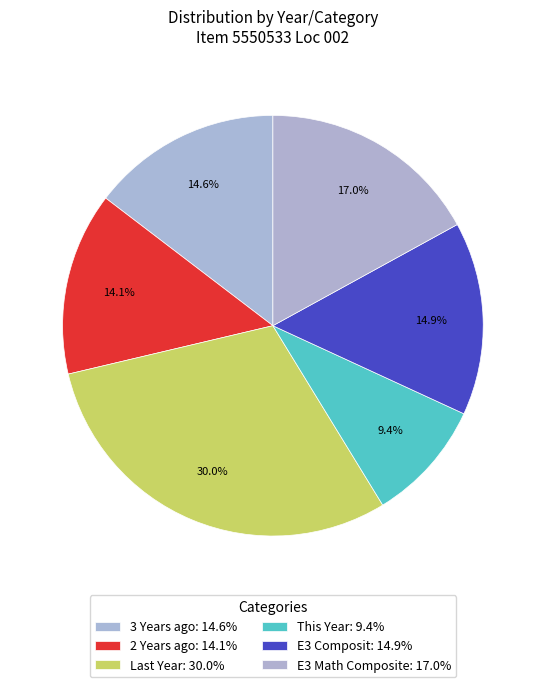

Rank the categories by value from lowest to highest.

This Year, 2 Years ago, 3 Years ago, E3 Composit, E3 Math Composite, Last Year